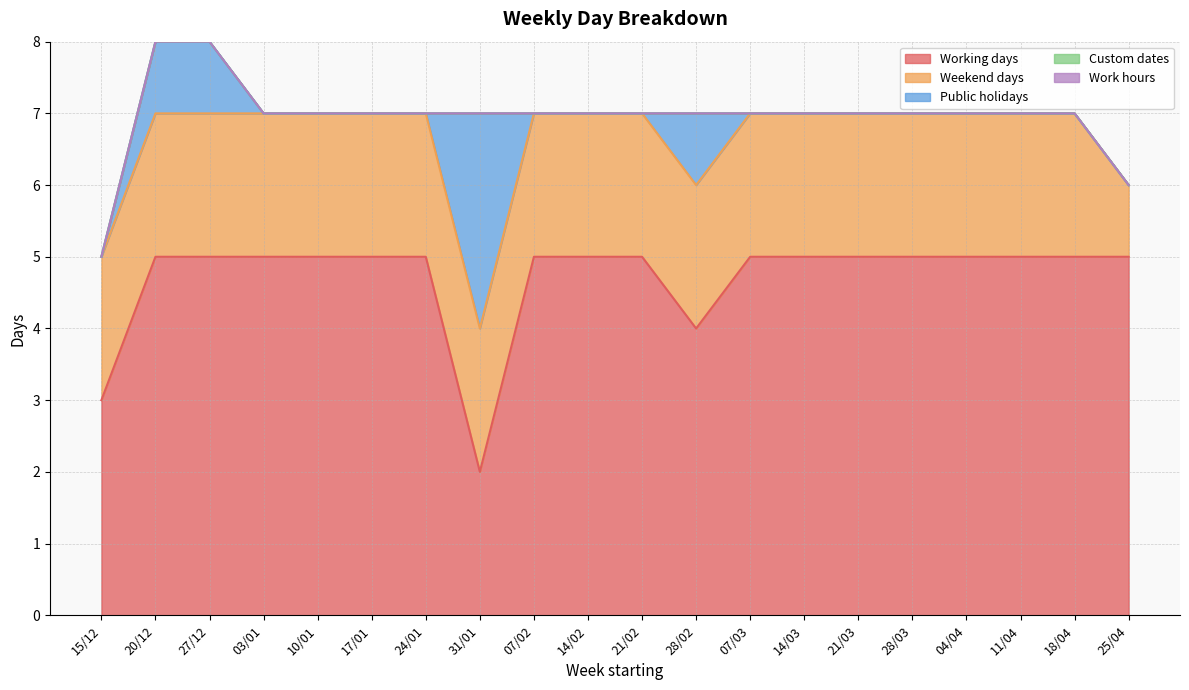

Reading right to left, transcribe all the data shown in this chart.

Working days: 25/04=5	18/04=5	11/04=5	04/04=5	28/03=5	21/03=5	14/03=5	07/03=5	28/02=4	21/02=5	14/02=5	07/02=5	31/01=2	24/01=5	17/01=5	10/01=5	03/01=5	27/12=5	20/12=5	15/12=3
Weekend days: 25/04=1	18/04=2	11/04=2	04/04=2	28/03=2	21/03=2	14/03=2	07/03=2	28/02=2	21/02=2	14/02=2	07/02=2	31/01=2	24/01=2	17/01=2	10/01=2	03/01=2	27/12=2	20/12=2	15/12=2
Public holidays: 25/04=0	18/04=0	11/04=0	04/04=0	28/03=0	21/03=0	14/03=0	07/03=0	28/02=1	21/02=0	14/02=0	07/02=0	31/01=3	24/01=0	17/01=0	10/01=0	03/01=0	27/12=1	20/12=1	15/12=0
Custom dates: 25/04=0	18/04=0	11/04=0	04/04=0	28/03=0	21/03=0	14/03=0	07/03=0	28/02=0	21/02=0	14/02=0	07/02=0	31/01=0	24/01=0	17/01=0	10/01=0	03/01=0	27/12=0	20/12=0	15/12=0
Work hours: 25/04=0	18/04=0	11/04=0	04/04=0	28/03=0	21/03=0	14/03=0	07/03=0	28/02=0	21/02=0	14/02=0	07/02=0	31/01=0	24/01=0	17/01=0	10/01=0	03/01=0	27/12=0	20/12=0	15/12=0